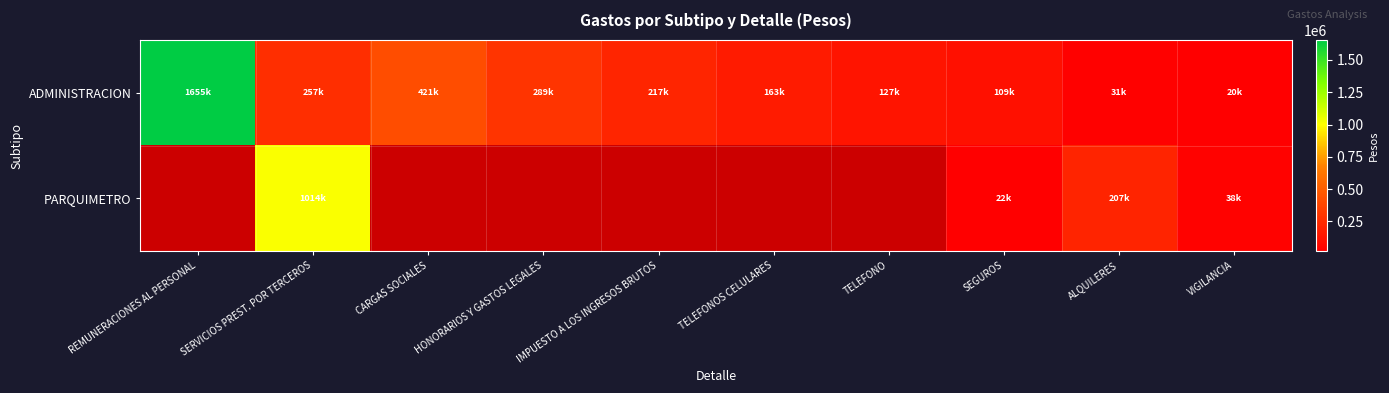

How many data points in ADMINISTRACION are above 216736?

5